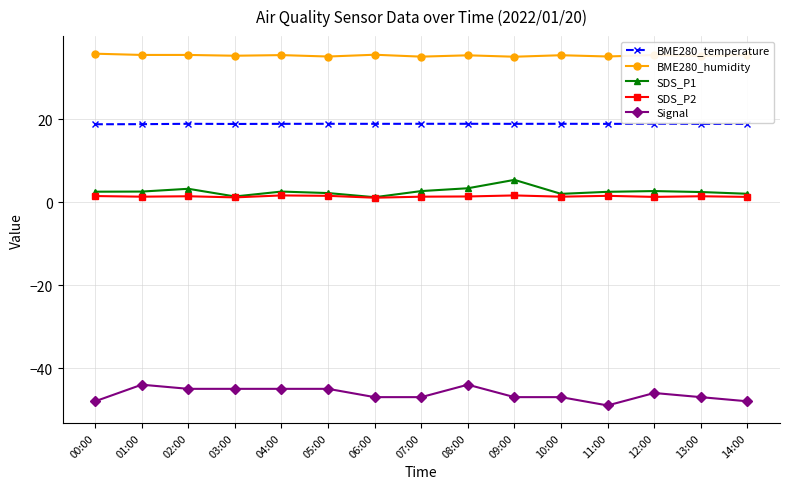

Which series has the largest total across all categories?

BME280_humidity